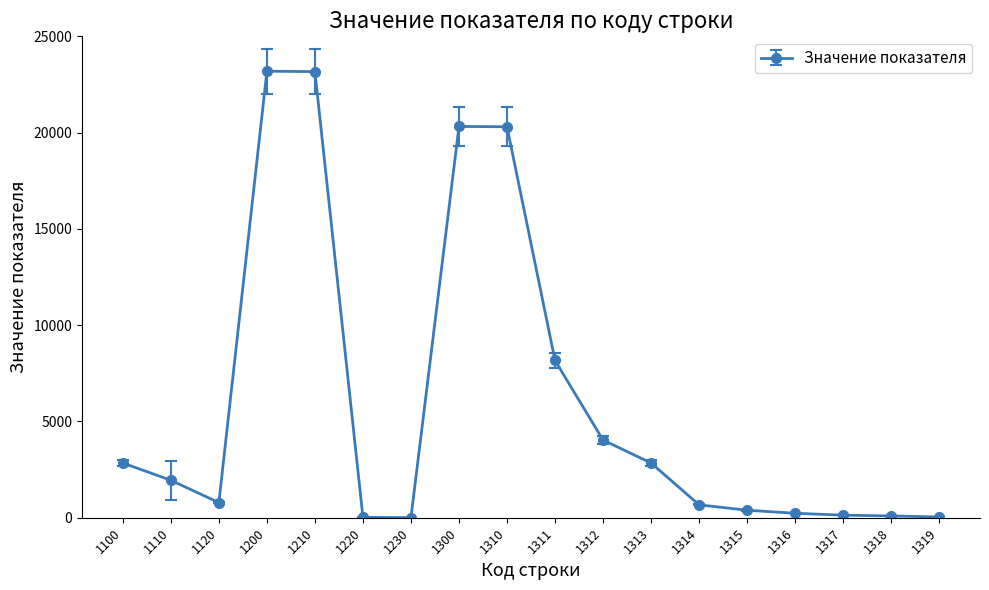

At which category does the data reach its first local valley?

1120